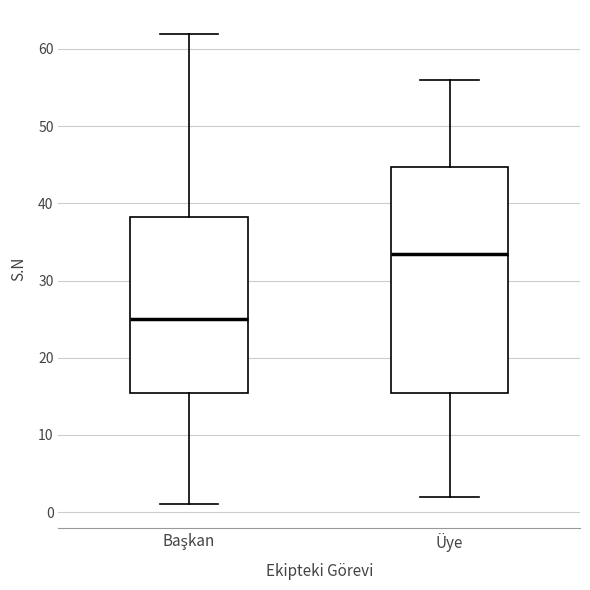

Reading left to right, transcribe this box plot: for each box, give where its median line is, the range the box spans, and where its two whiskers end, as read against the y-axis. The values are not printed on the chart, so give them approximately, as read against the axis.

Başkan: median 25, box 16 to 38, whiskers 1 to 62
Üye: median 34, box 16 to 45, whiskers 2 to 56